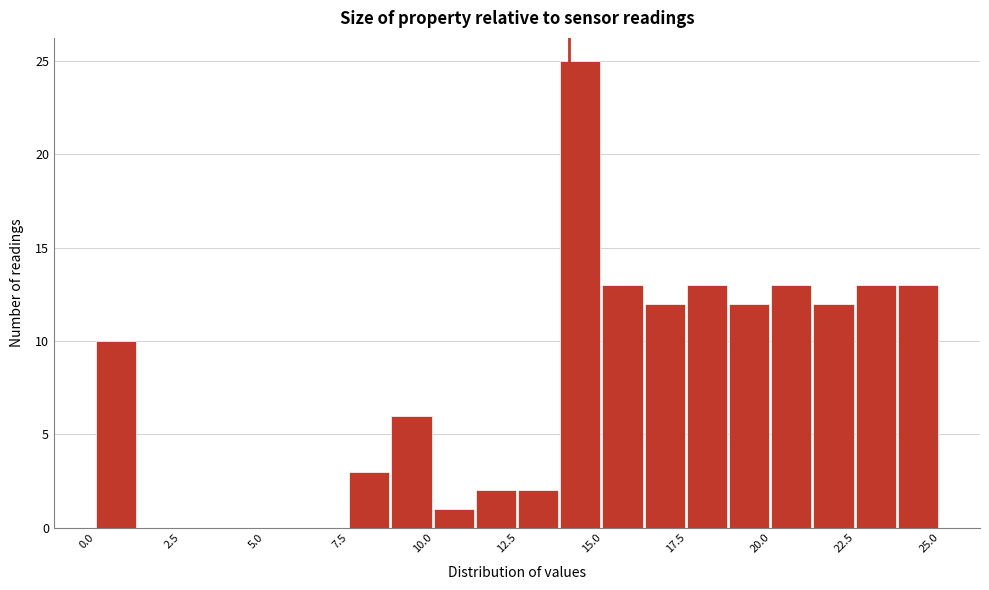

Around what value on the x-axis is the tallest bar? Give the approximate position of its centre, as read against the axis.

14.5